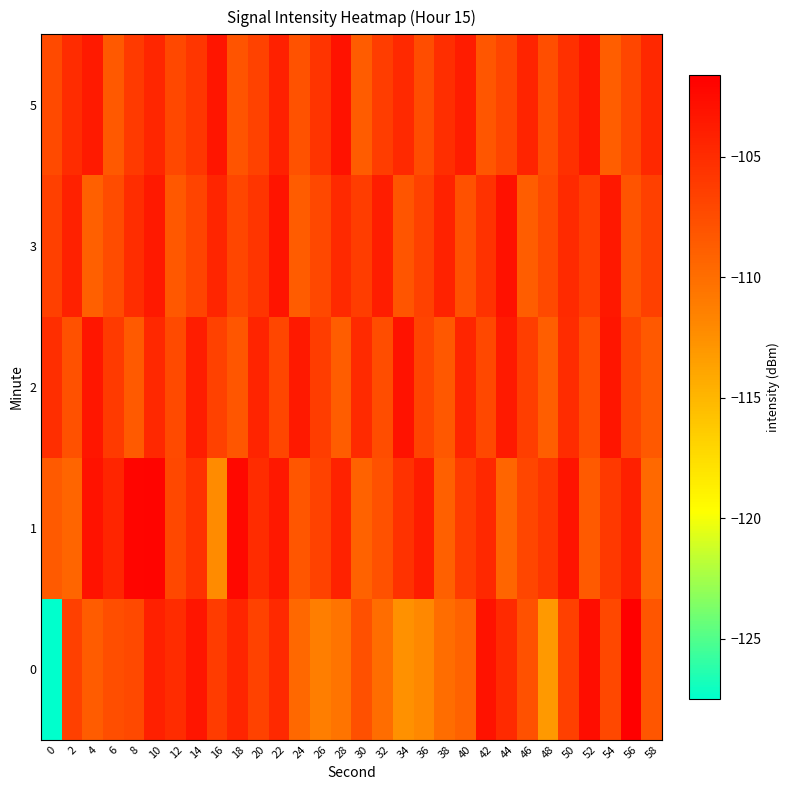

List the series in order of their peak value, lowest first.

2, 5, 3, 1, 0